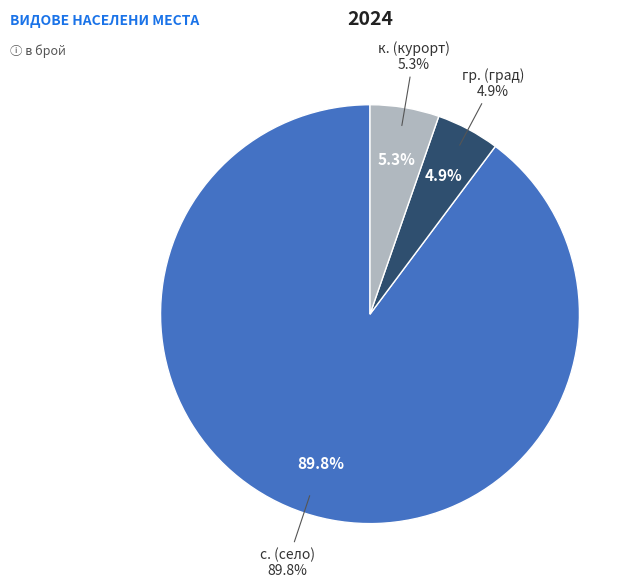

Which slice is the largest?

с.